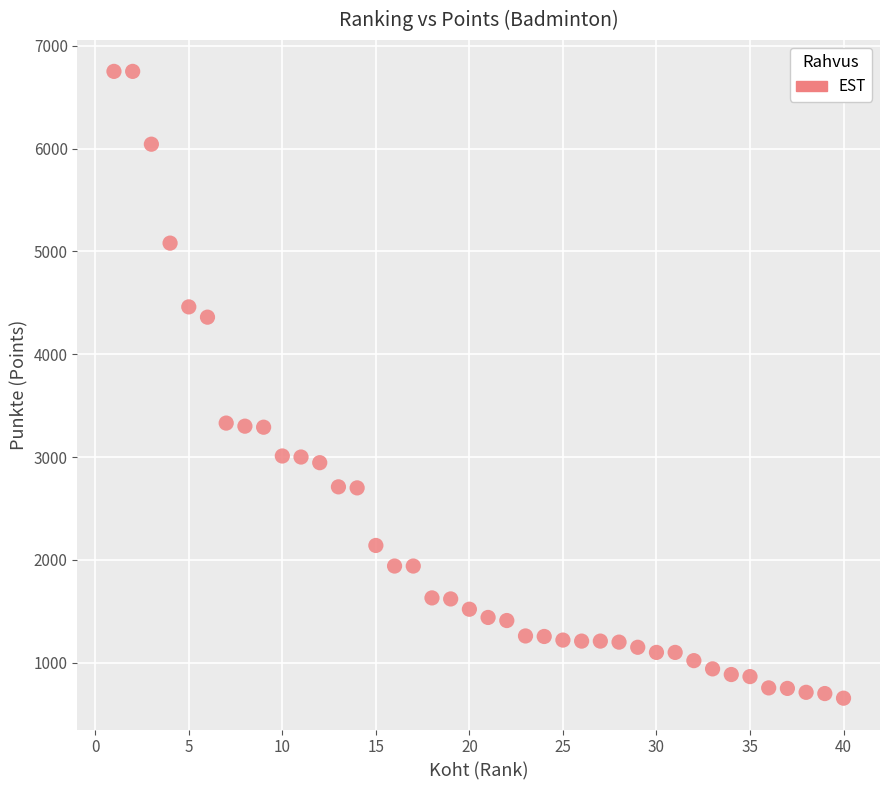

What is the range of Y values (max minus min)?

6095